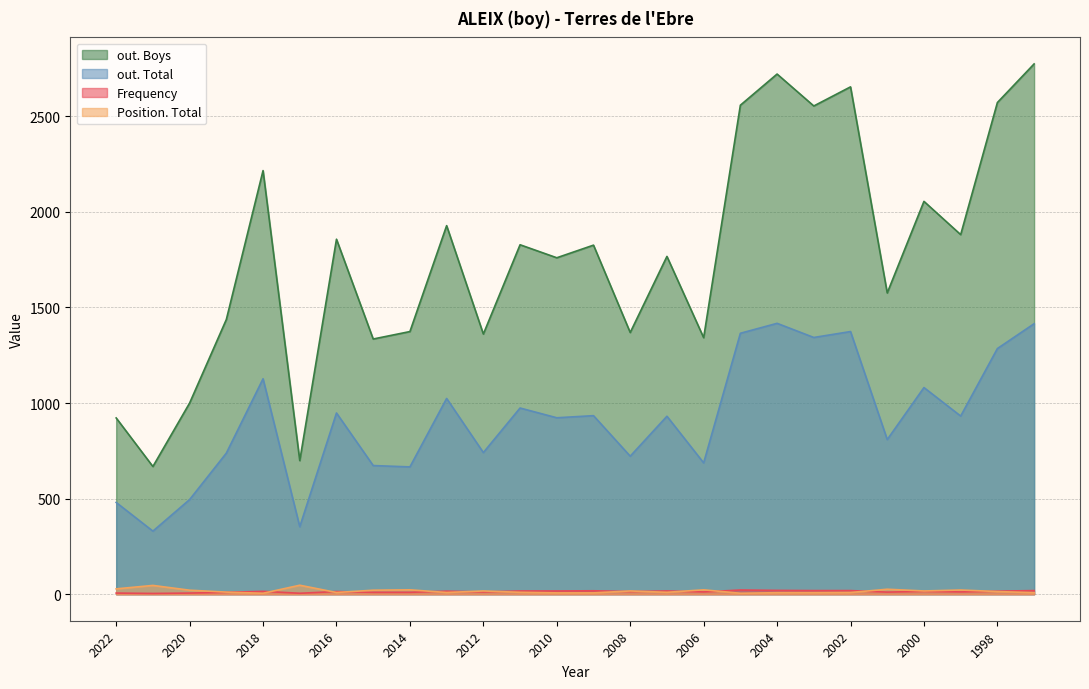

What is the value of the out. Boys point at the 7th from the left?

1857